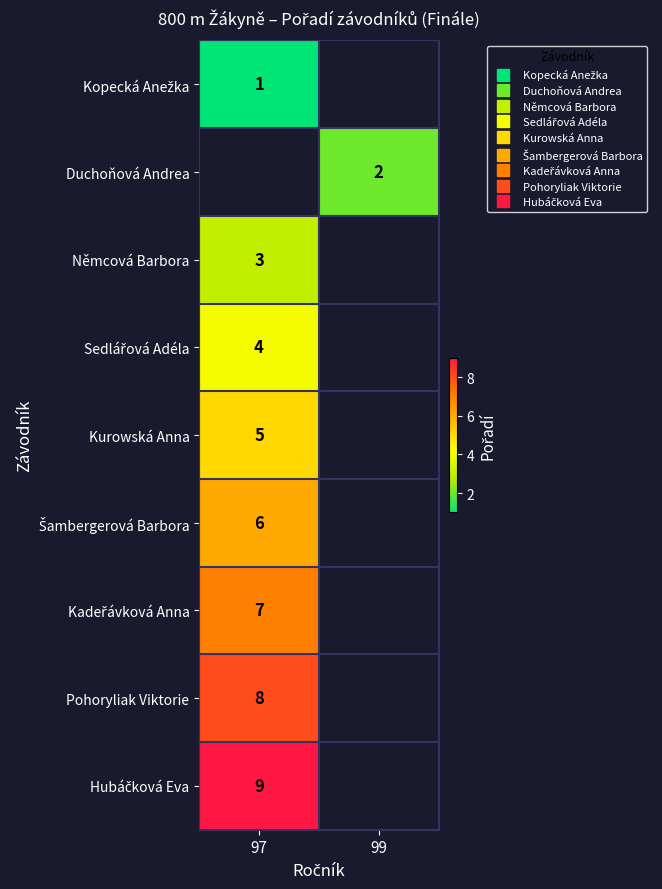

At which label is Hubáčková Eva closest to 9?

97